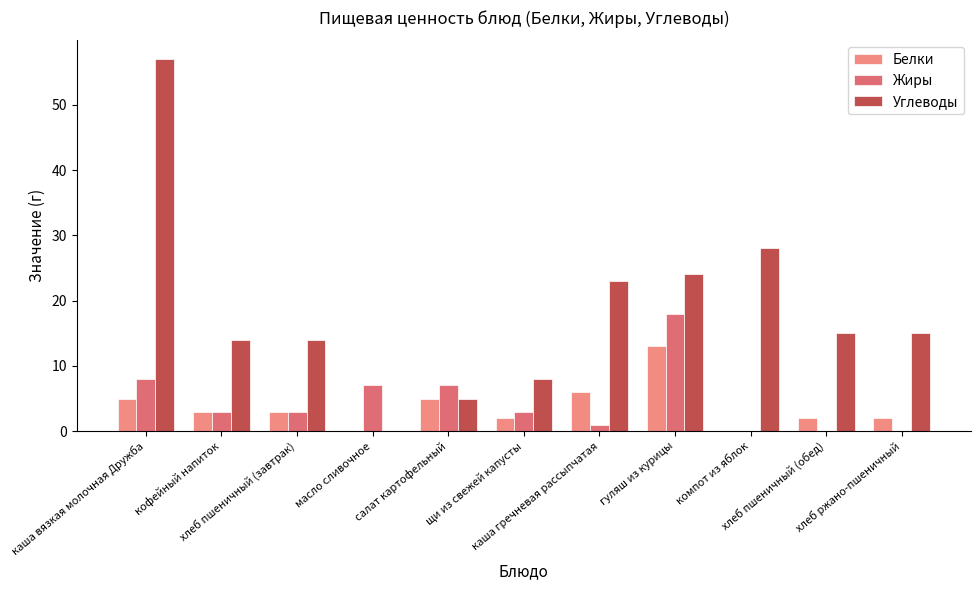

What is the sum of the Жиры values at кофейный напиток and масло сливочное?

10